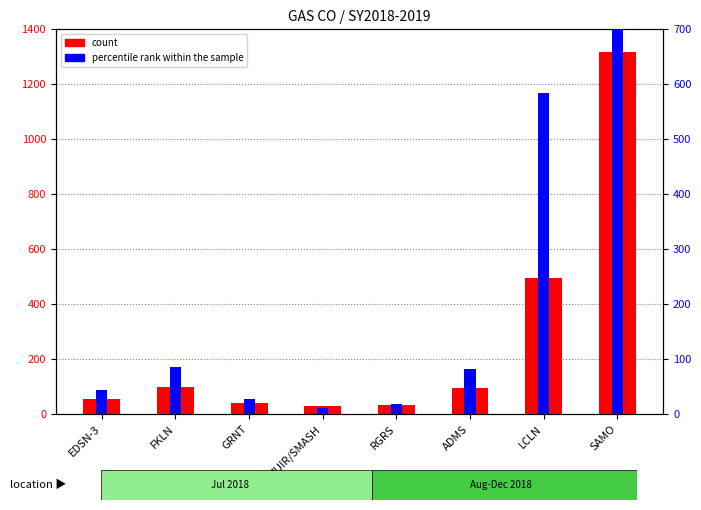

What is the label of the 5th bar from the left?

RGRS